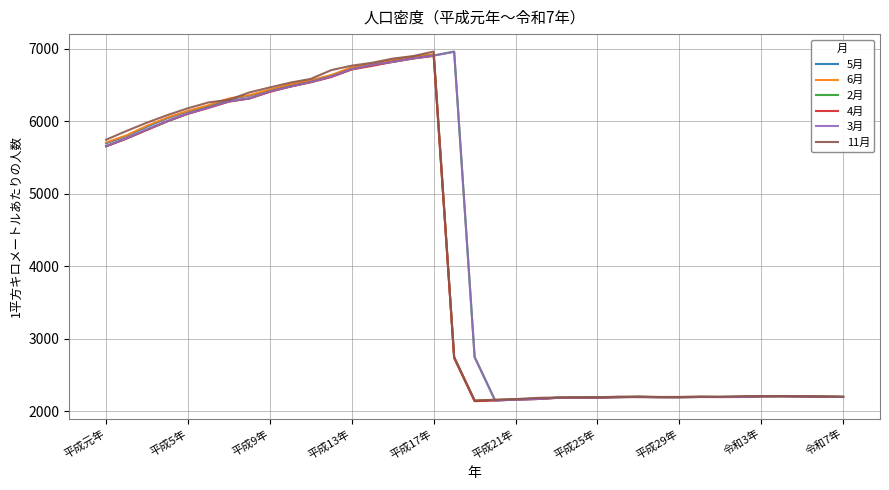

What are all the series names shown in the legend?

5月, 6月, 2月, 4月, 3月, 11月